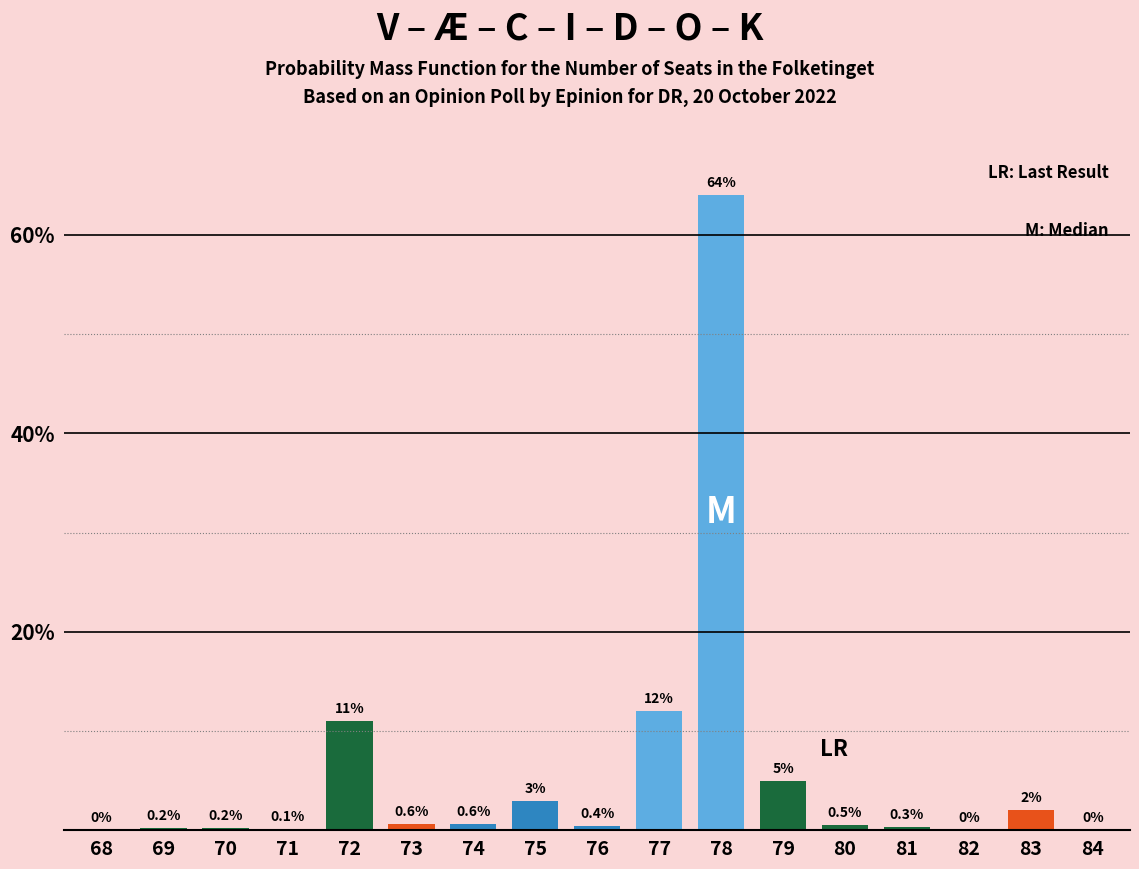

Reading left to right, list all the values displayed in this chart.

68=0.0	69=0.2	70=0.2	71=0.1	72=11.0	73=0.6	74=0.6	75=3.0	76=0.4	77=12.0	78=64.0	79=5.0	80=0.5	81=0.3	82=0.0	83=2.0	84=0.0